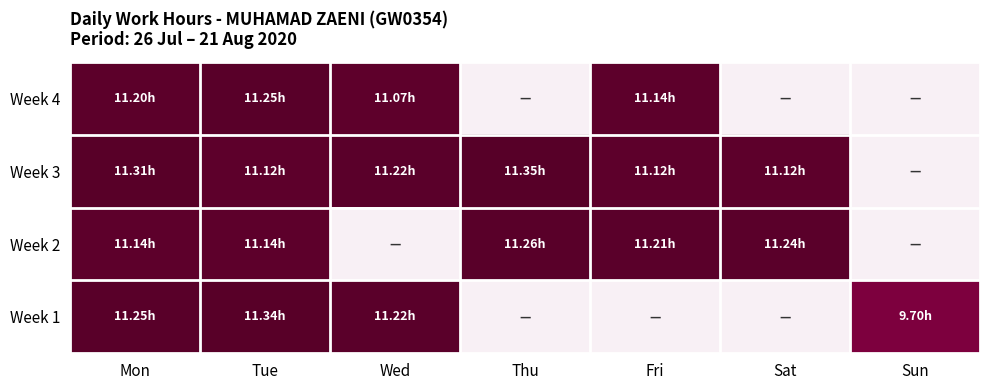

At which category is the sum across all series the highest?

Mon